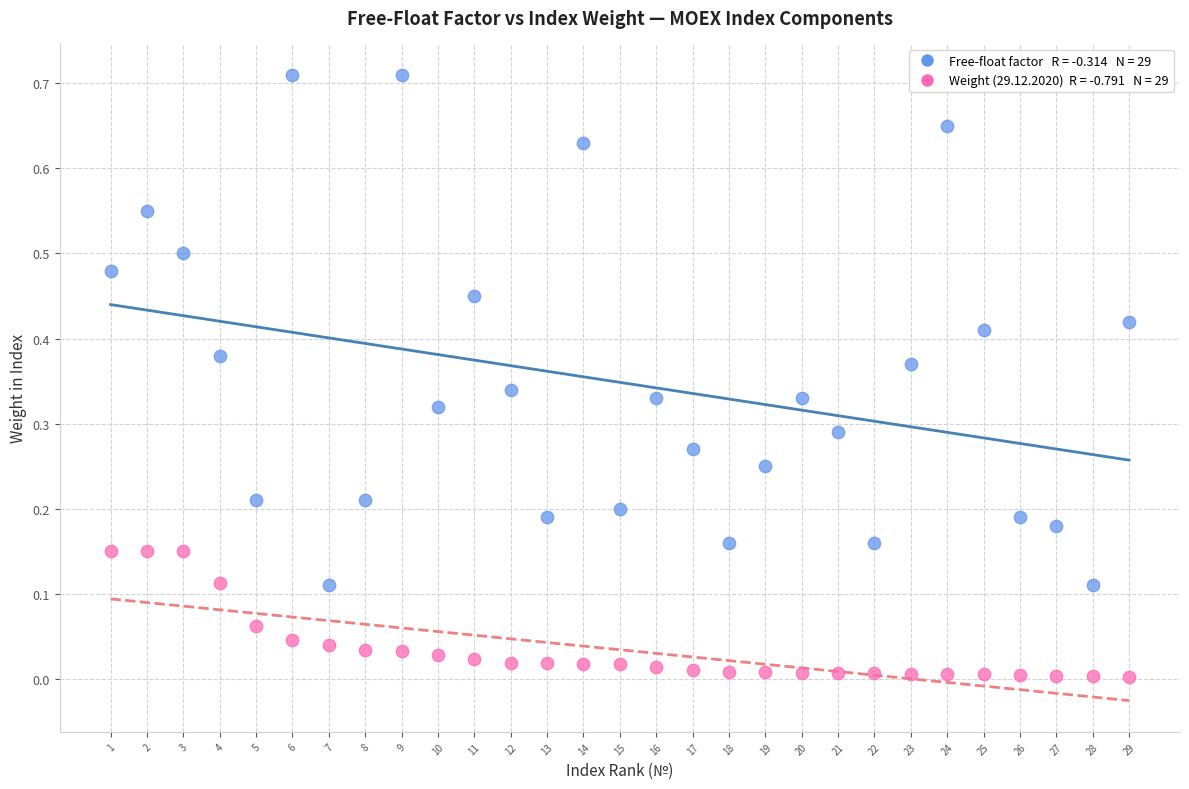

Across all data points, what is the range of X values (max minus min)?

28.0